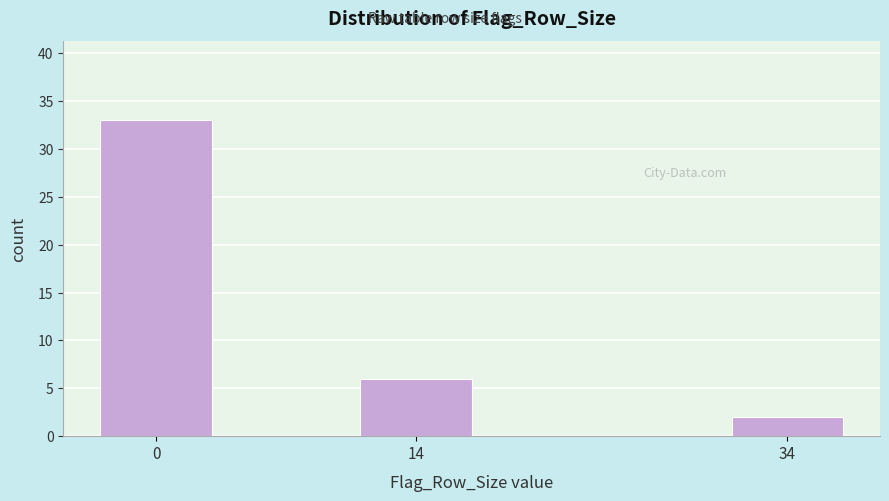

Reading right to left, transcribe all the data shown in this chart.

34=2	14=6	0=33